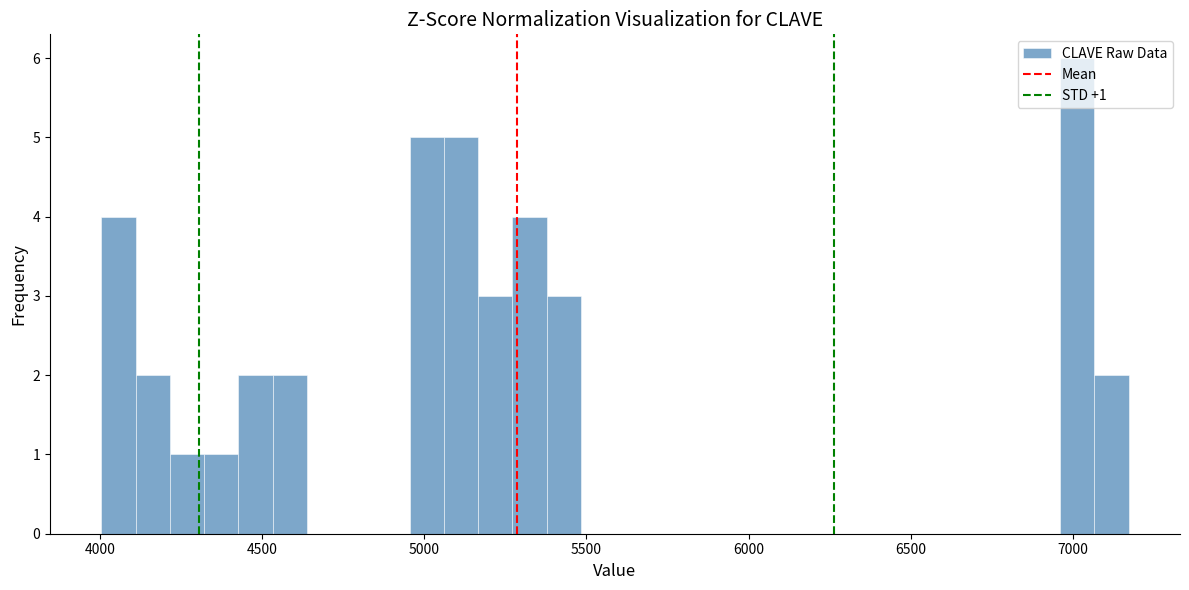

Read against the x-axis, roughly where is the centre of the tallest bar?

7000